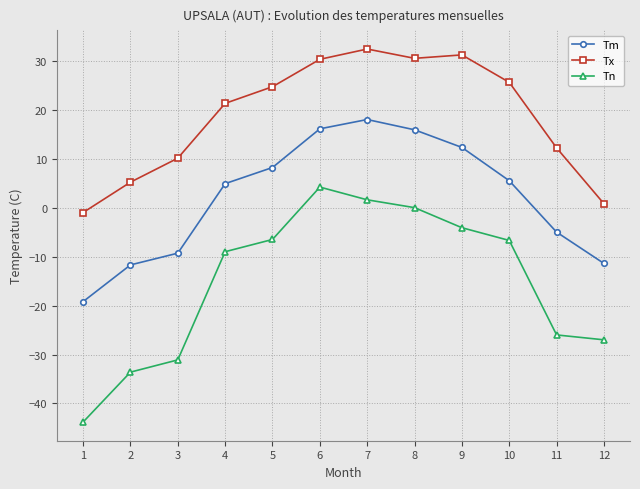

True or false: Tn and Tm cross at least once.

False